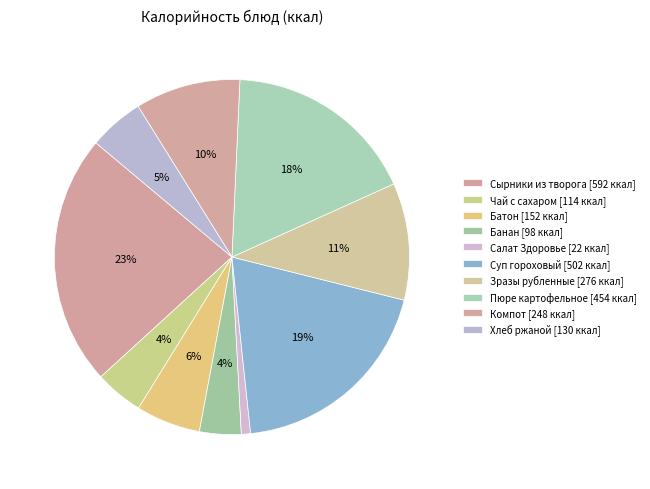

Which category has the smallest portion of the pie?

Салат Здоровье